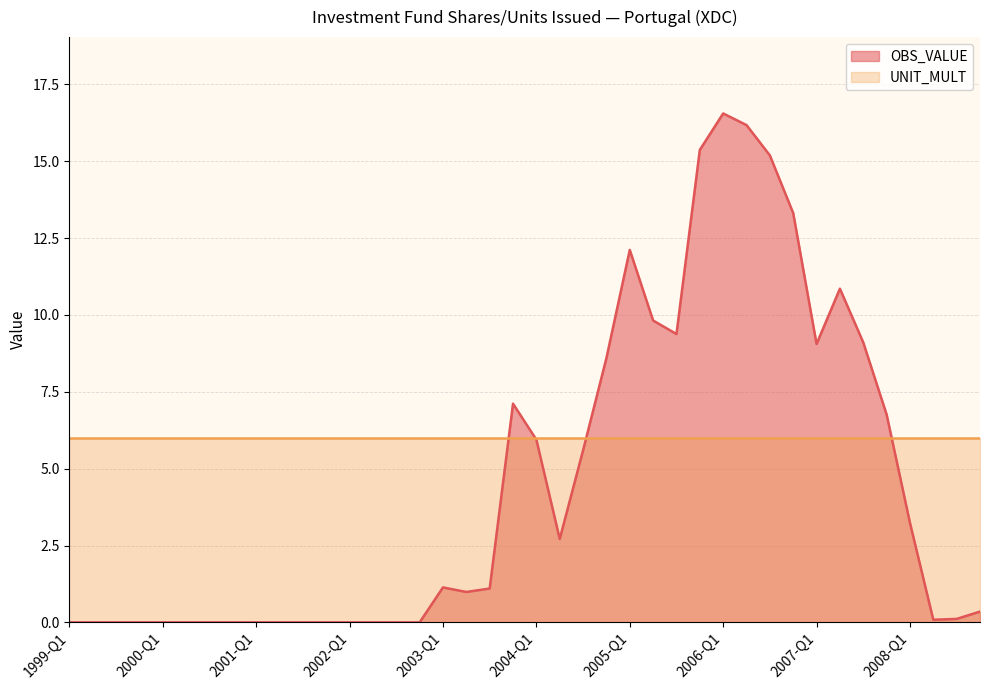

The chart shows a value of 10.3 at 2002-Q1. True or false?

False